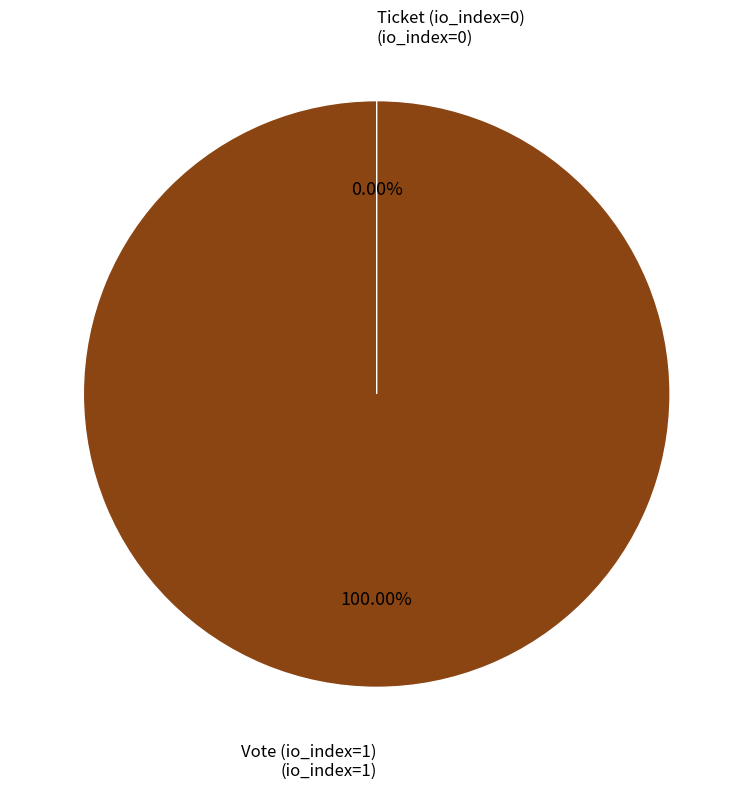

What percentage is NOT represented by Ticket (io_index=0)?

100.0%